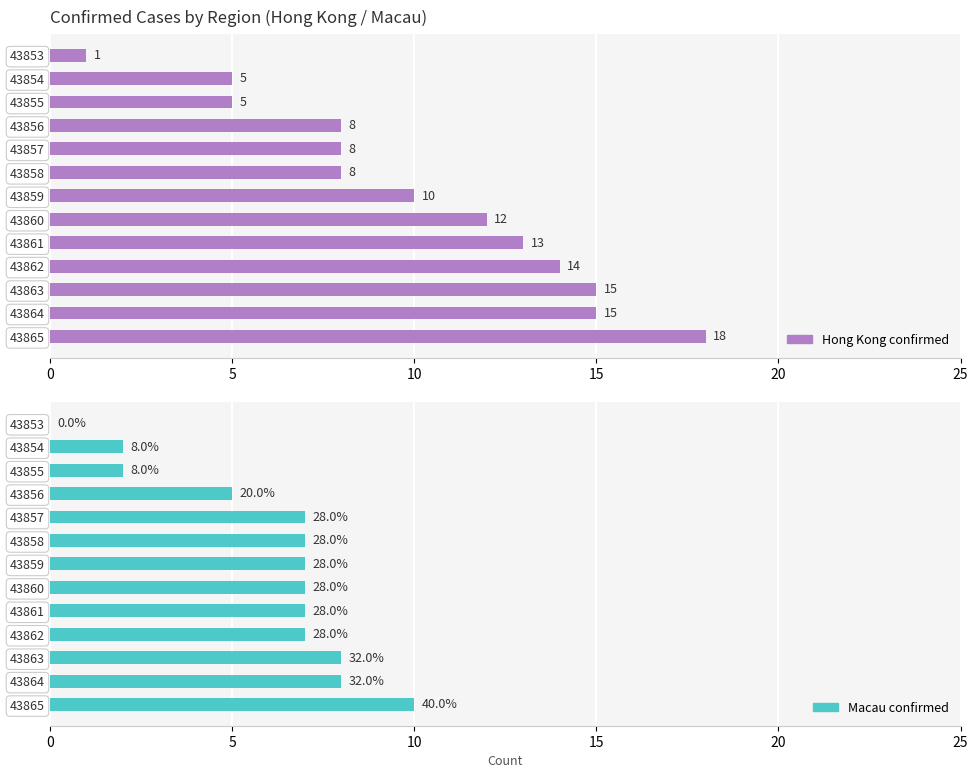

What is the label of the 9th bar from the right?

20